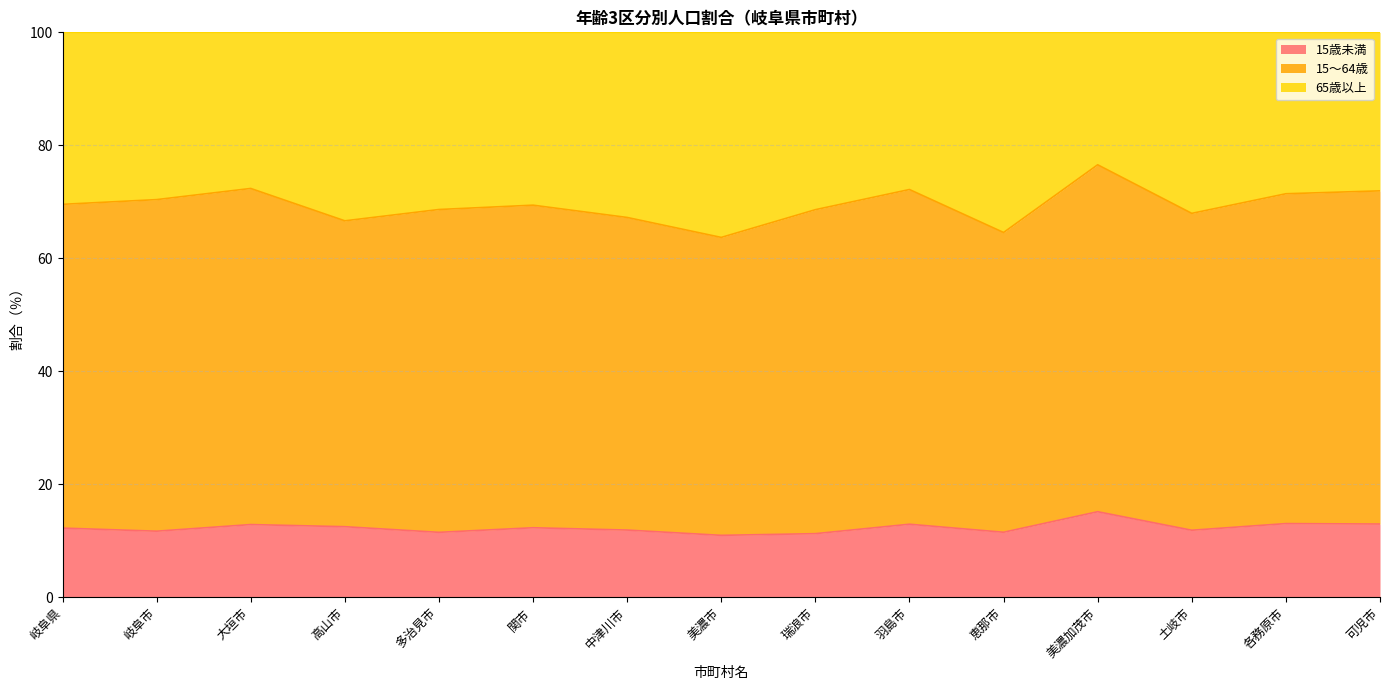

What position from the left is 羽島市?

10